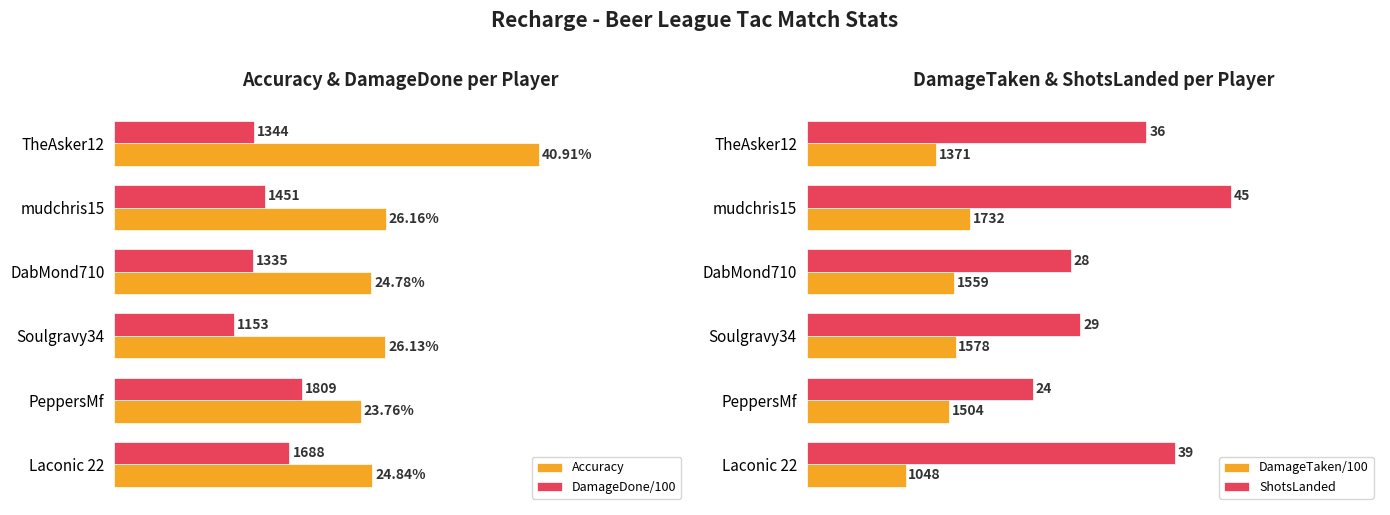

Is the value of DamageDone/100 at DabMond710 greater than the value of Accuracy at mudchris15?

No